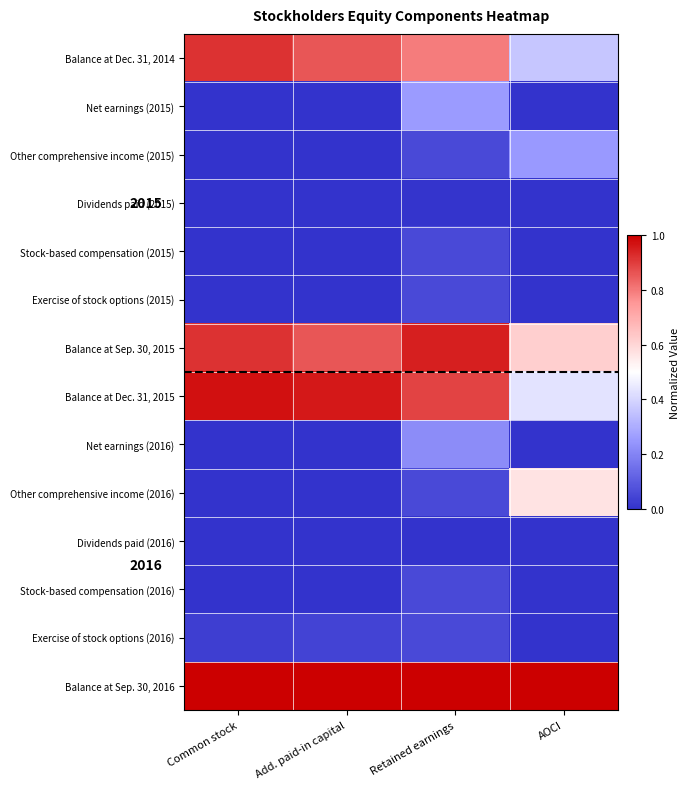

Read the Other comprehensive income (2015) value at Retained earnings.

0.1